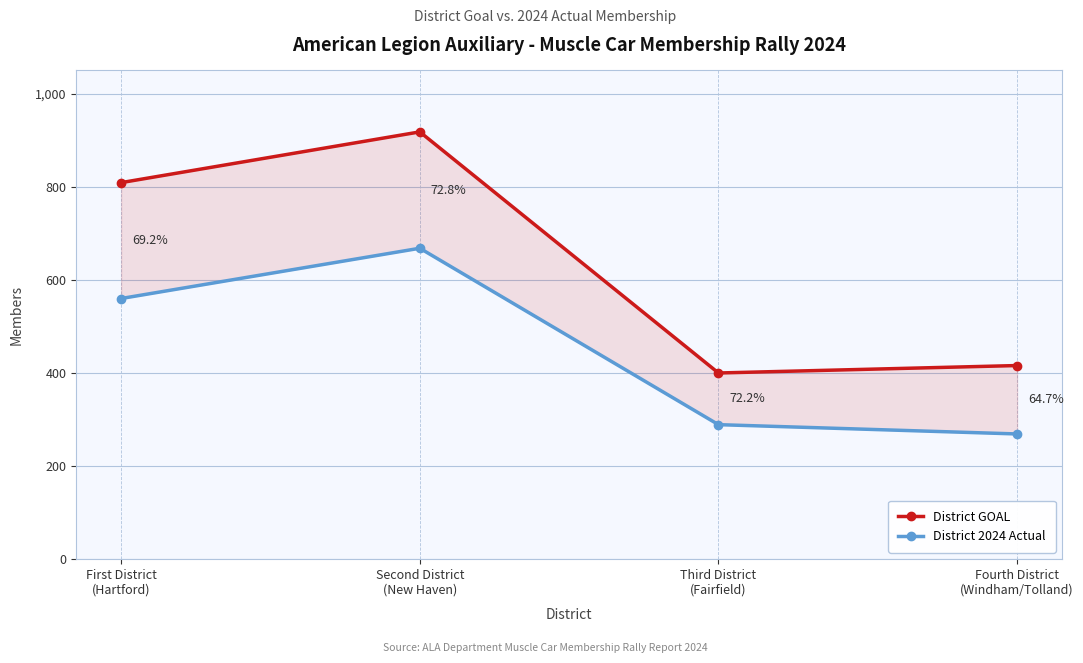

List the series in order of their peak value, highest first.

District GOAL, District 2024 Actual